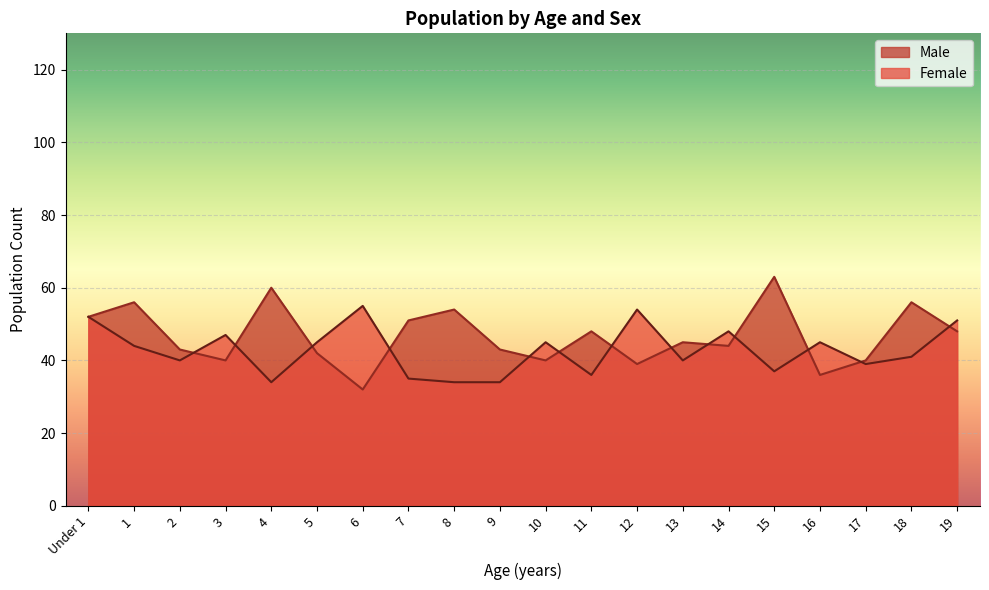

Is the value of Female at 12 greater than the value of Male at 3?

Yes